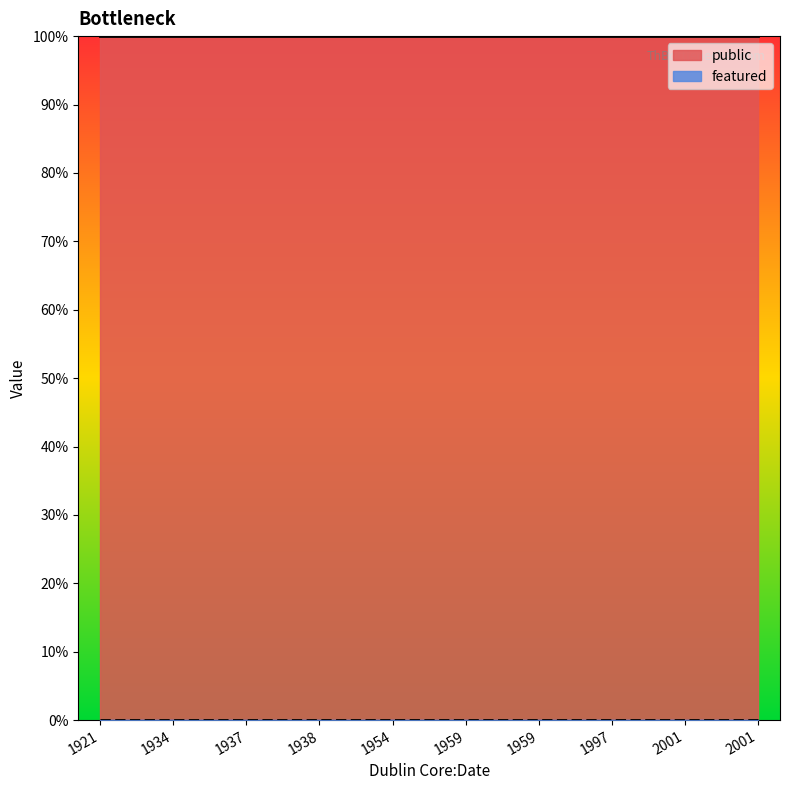

True or false: public has a value of 2 at 2001.

False